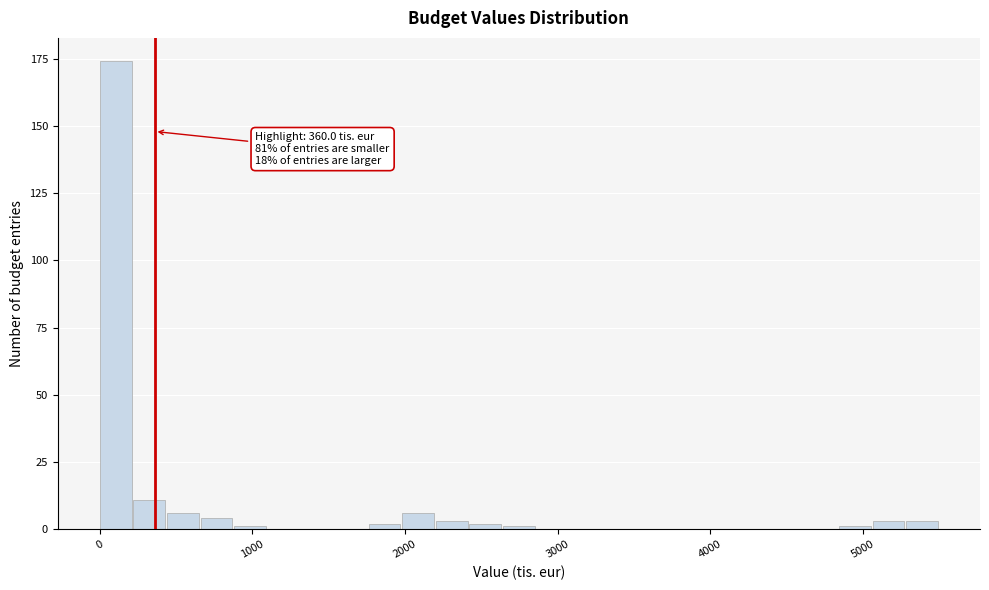

Read against the x-axis, roughly where is the centre of the tallest bar?

100